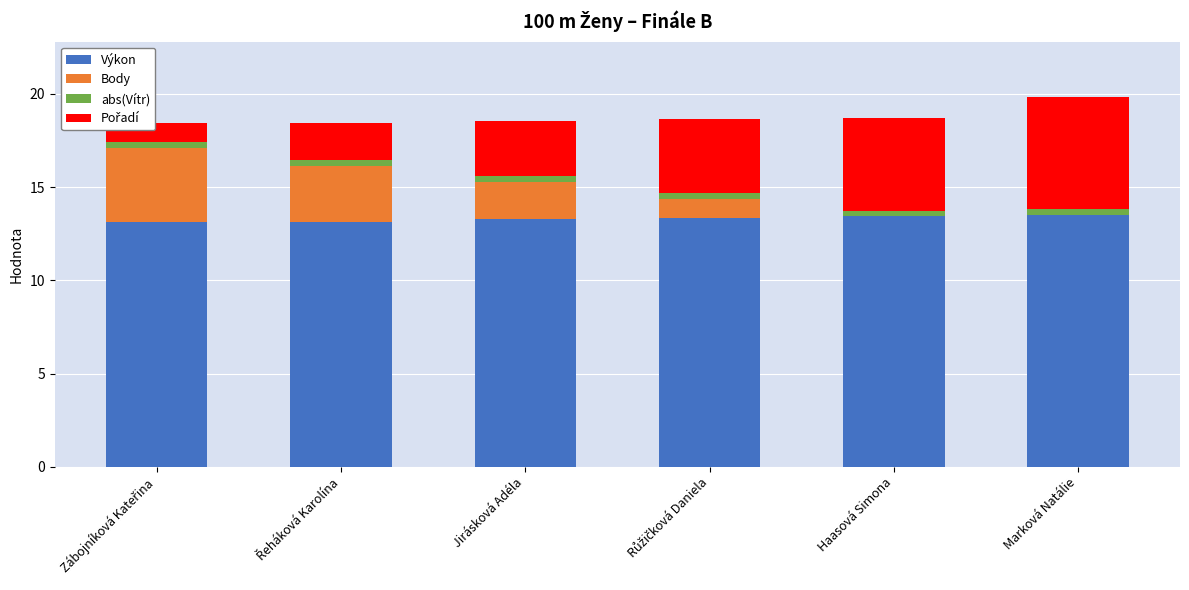

What is the maximum value for Výkon?

13.5